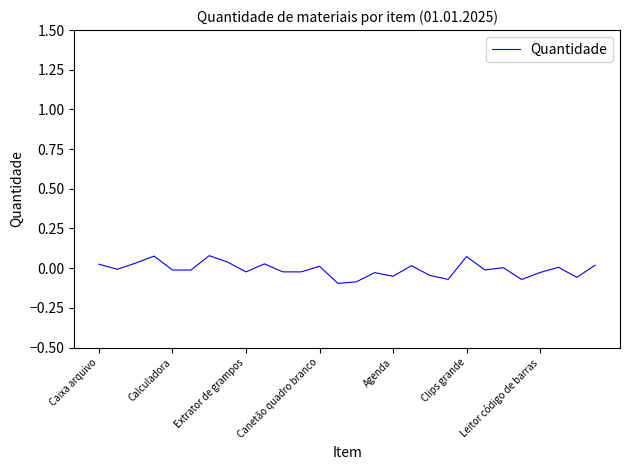

Count the number of data series in this chart.

1